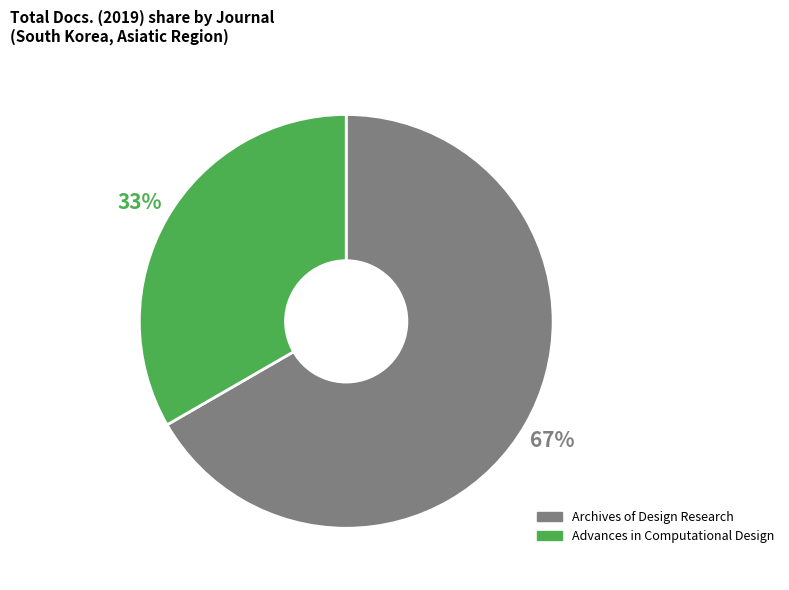

Which slice is the largest?

Archives of Design Research